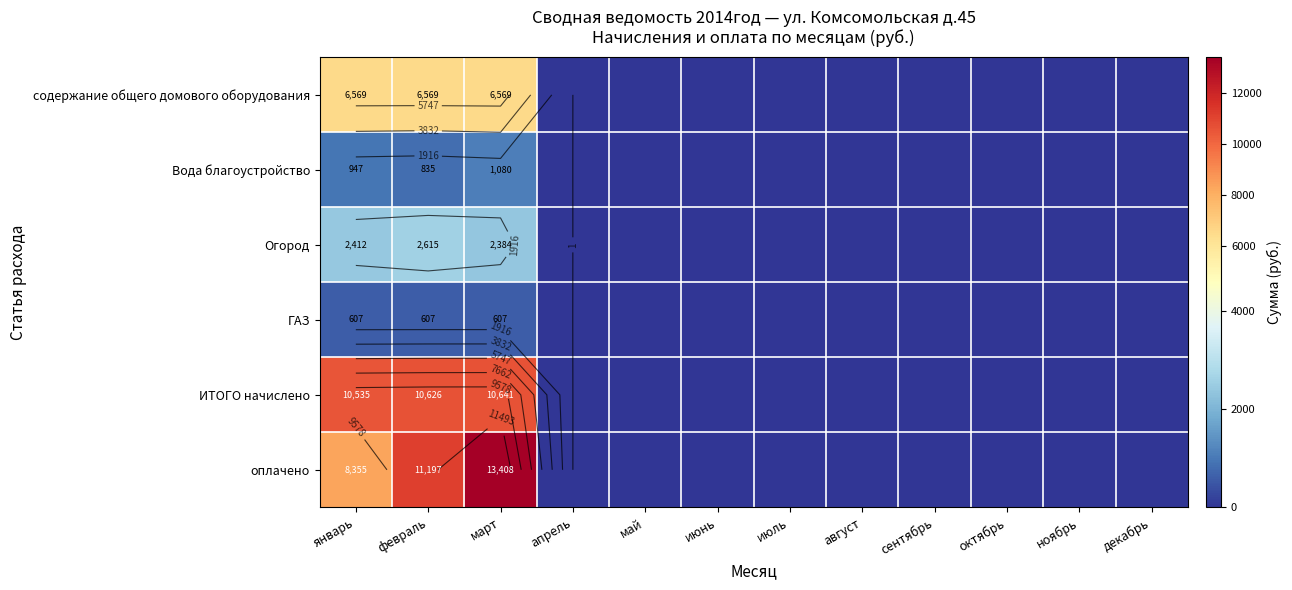

Which category has the lowest value in the оплачено series?

апрель